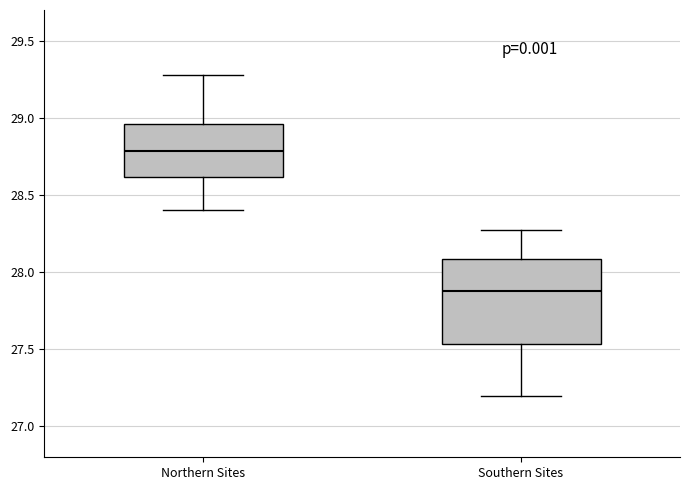

Where does the median line of the box for Southern Sites sit on the y-axis? The values are not printed on the chart, so give them approximately, as read against the axis.

27.90